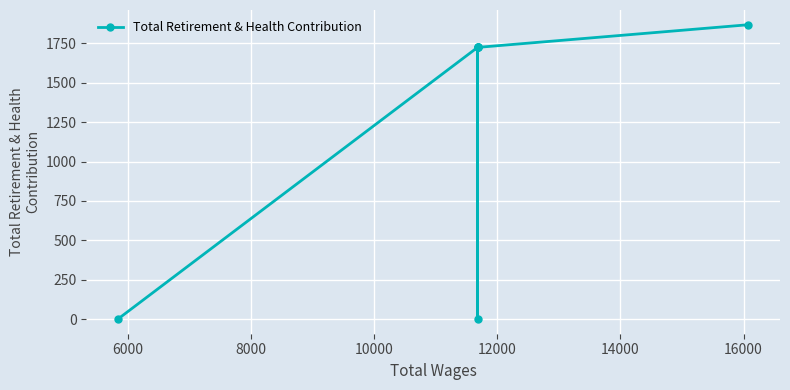

How many interior local valleys (lower than both neighbors) does the data have?

1